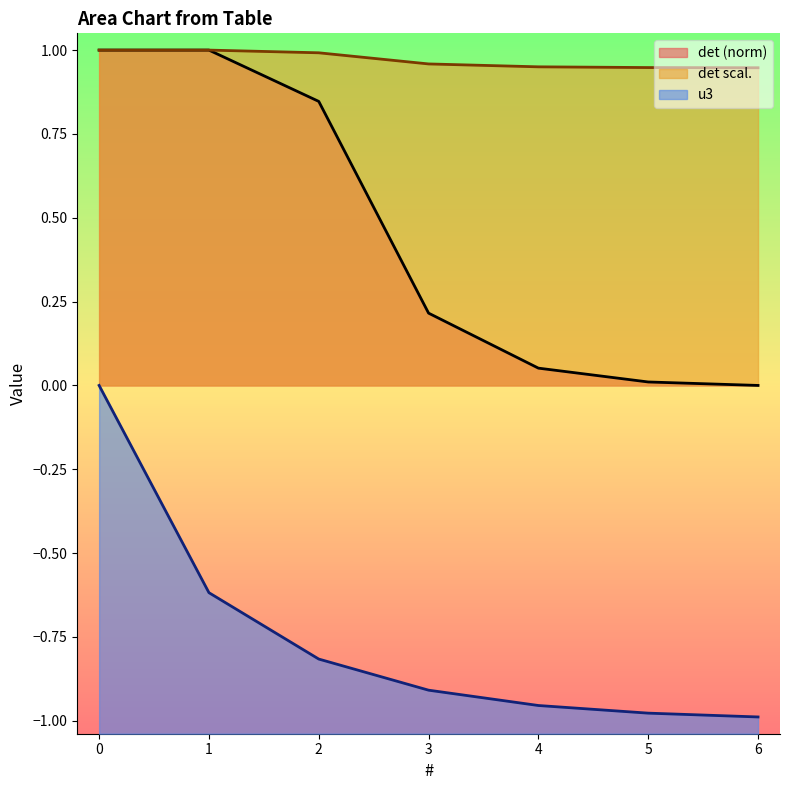

List the series in order of their peak value, lowest first.

u3, det, det scal.